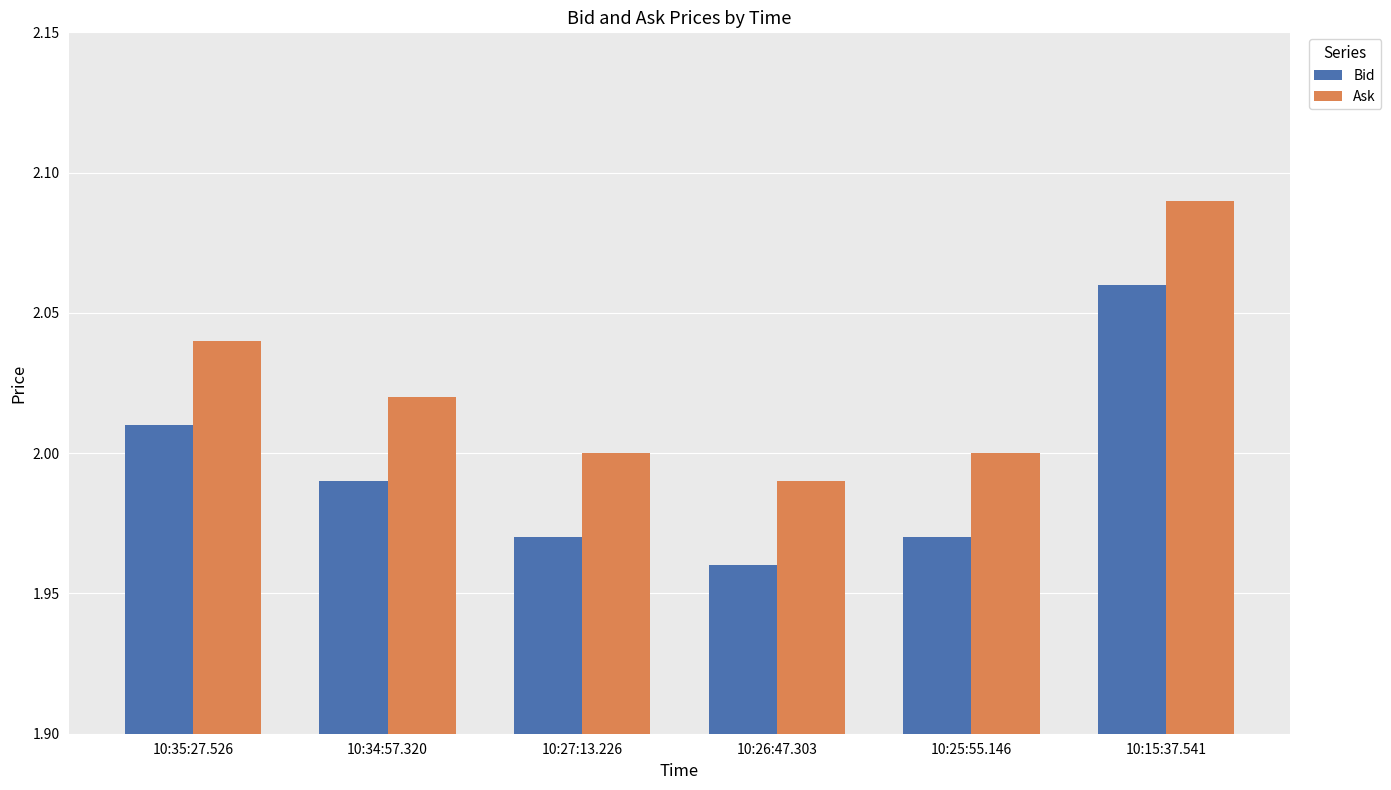

At which label does Ask reach its peak?

10:15:37.541